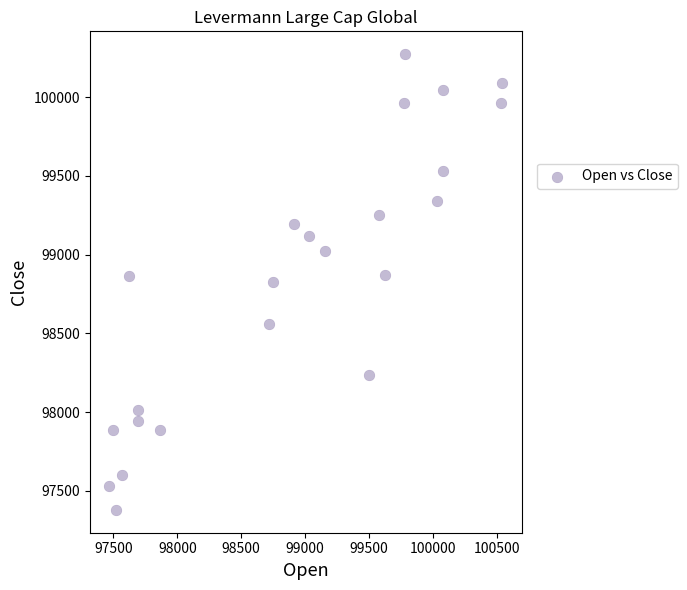

What is the range of X values (max minus min)?

3074